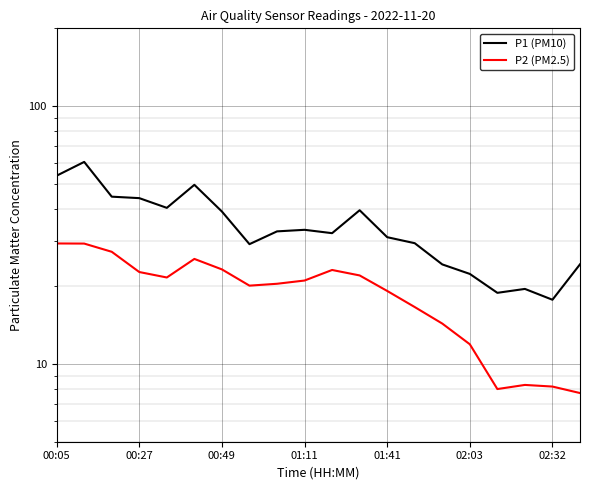

What are all the series names shown in the legend?

P1 (PM10), P2 (PM2.5)